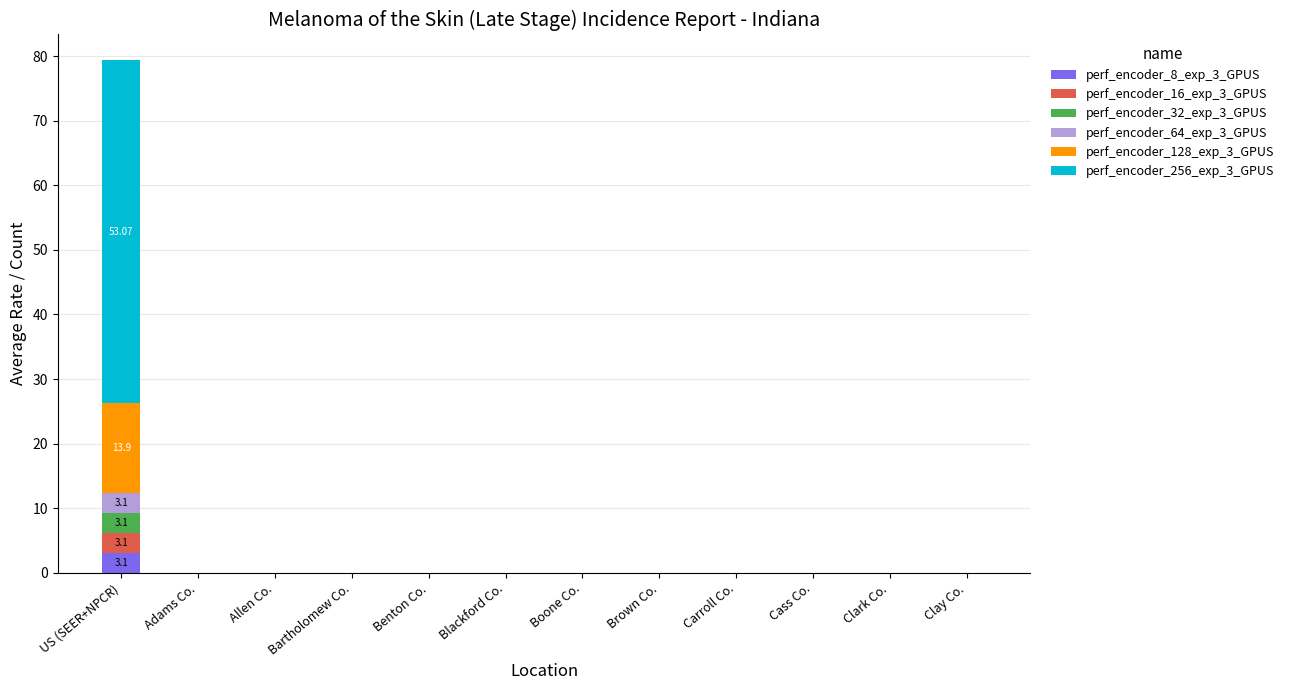

At which category is the sum across all series the highest?

US (SEER+NPCR)